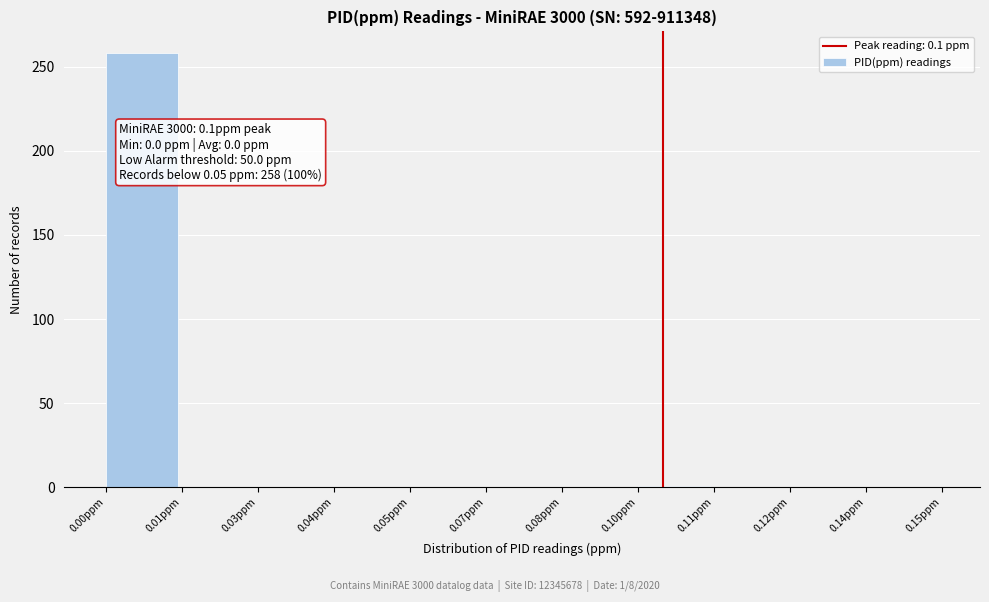

Is it true that the value at 0.01ppm is 0?

True